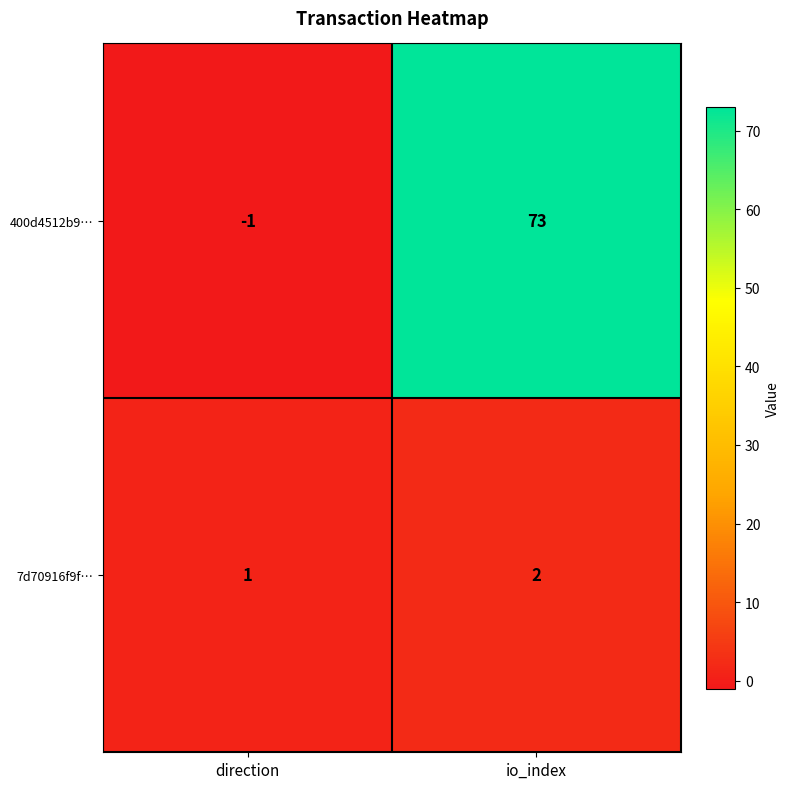

What value does the 400d4512b9… series have at io_index?

73